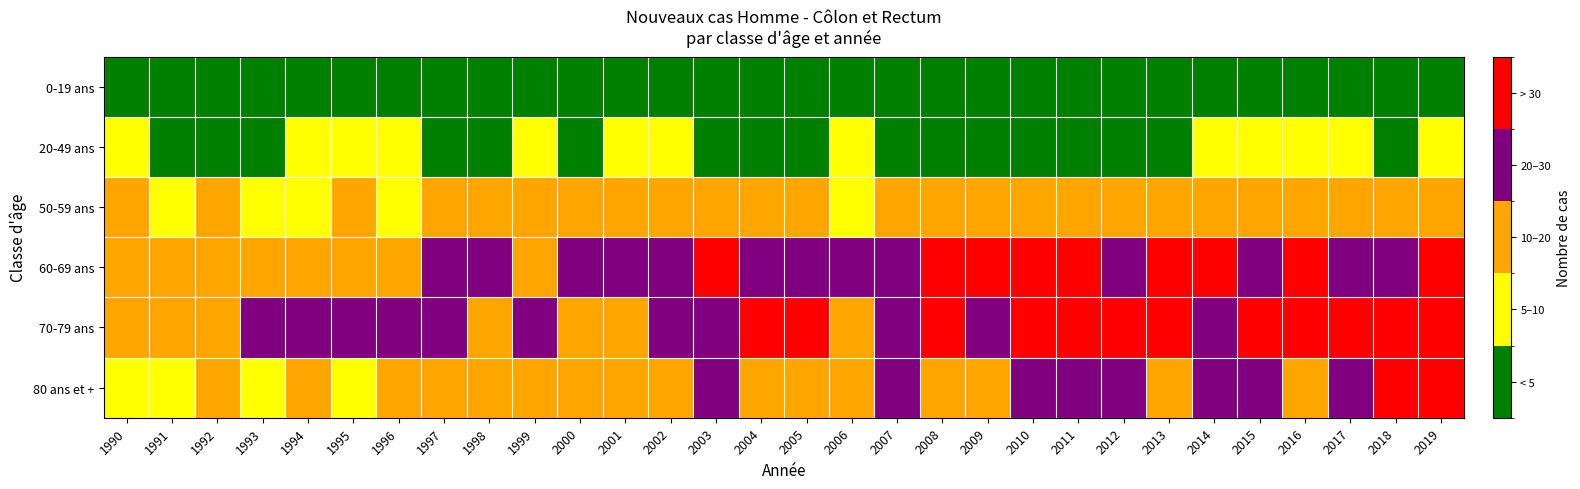

Reading right to left, what are all the values shown in this chart?

0-19 ans: 2019=0	2018=1	2017=0	2016=0	2015=0	2014=0	2013=0	2012=0	2011=1	2010=0	2009=0	2008=0	2007=0	2006=1	2005=0	2004=0	2003=0	2002=0	2001=0	2000=0	1999=0	1998=0	1997=0	1996=0	1995=0	1994=0	1993=0	1992=0	1991=0	1990=0
20-49 ans: 2019=5	2018=4	2017=5	2016=6	2015=5	2014=6	2013=3	2012=3	2011=3	2010=2	2009=2	2008=4	2007=4	2006=8	2005=4	2004=2	2003=3	2002=7	2001=8	2000=3	1999=5	1998=4	1997=3	1996=8	1995=7	1994=6	1993=3	1992=4	1991=3	1990=6
50-59 ans: 2019=11	2018=11	2017=15	2016=14	2015=12	2014=19	2013=14	2012=10	2011=10	2010=10	2009=11	2008=13	2007=17	2006=9	2005=19	2004=18	2003=14	2002=19	2001=15	2000=14	1999=12	1998=11	1997=10	1996=9	1995=10	1994=7	1993=5	1992=11	1991=7	1990=10
60-69 ans: 2019=30	2018=24	2017=27	2016=33	2015=28	2014=31	2013=39	2012=24	2011=31	2010=33	2009=33	2008=34	2007=28	2006=21	2005=28	2004=20	2003=33	2002=22	2001=24	2000=21	1999=19	1998=21	1997=22	1996=18	1995=16	1994=19	1993=19	1992=13	1991=19	1990=15
70-79 ans: 2019=42	2018=35	2017=35	2016=39	2015=36	2014=29	2013=43	2012=31	2011=34	2010=35	2009=24	2008=32	2007=27	2006=16	2005=37	2004=33	2003=27	2002=23	2001=18	2000=19	1999=27	1998=17	1997=25	1996=21	1995=24	1994=28	1993=23	1992=18	1991=12	1990=18
80 ans et +: 2019=33	2018=33	2017=23	2016=14	2015=25	2014=22	2013=14	2012=25	2011=21	2010=20	2009=18	2008=16	2007=23	2006=13	2005=16	2004=11	2003=23	2002=11	2001=10	2000=12	1999=11	1998=18	1997=13	1996=14	1995=5	1994=10	1993=9	1992=12	1991=9	1990=7